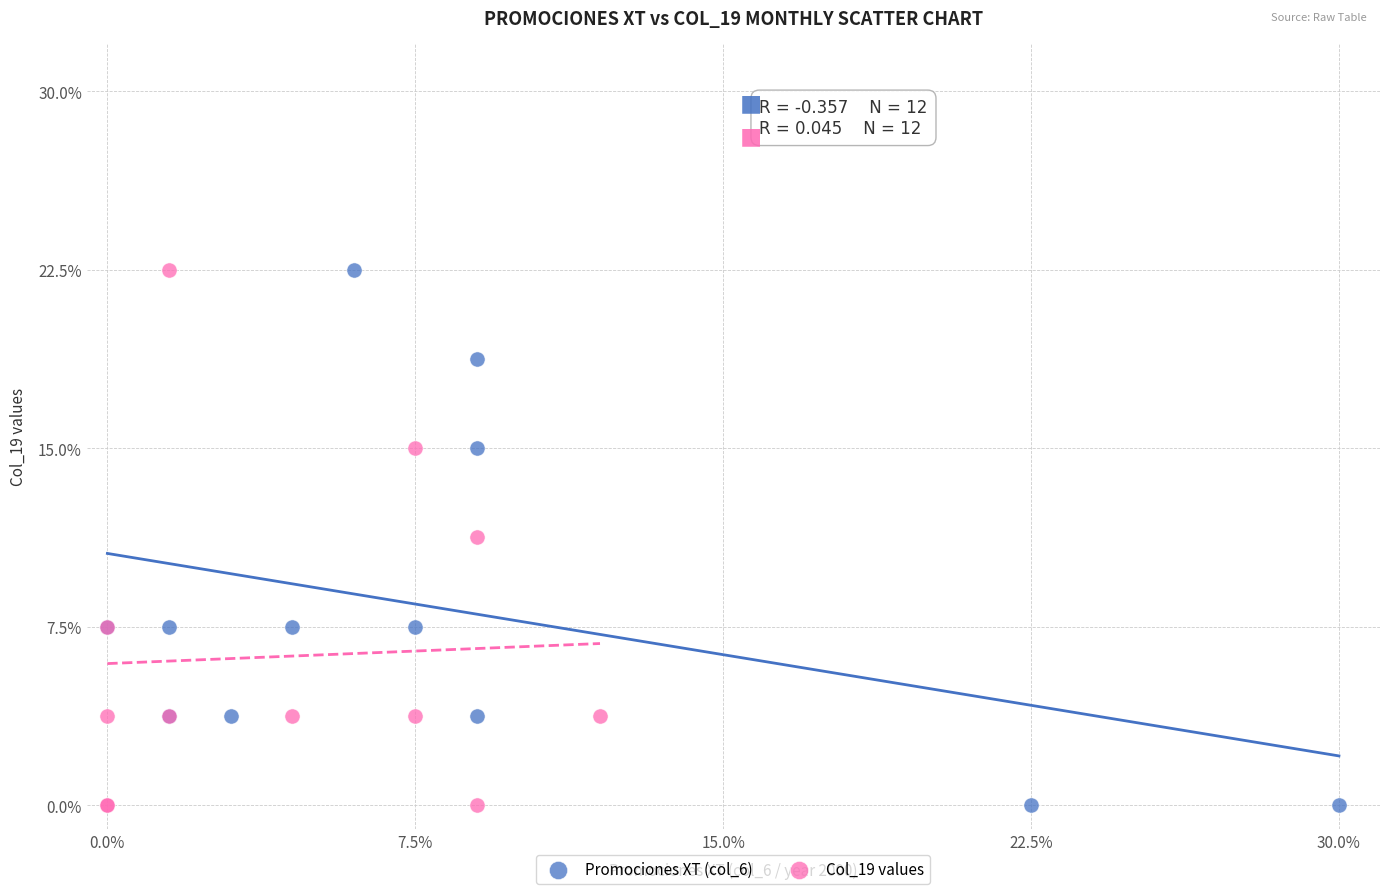

What are all the series names shown in the legend?

Promociones XT (col_6), Col_19 values